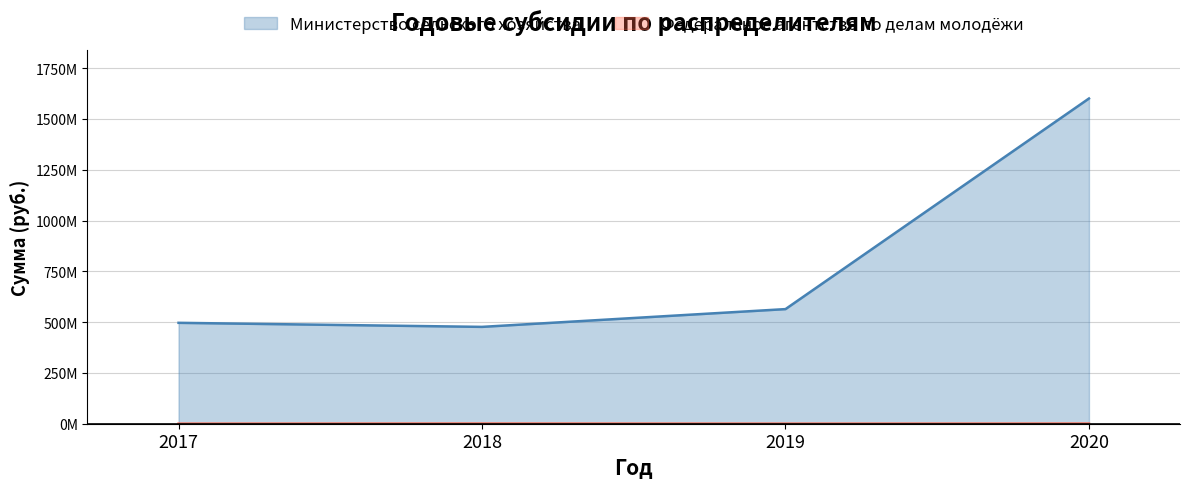

What is the average value of the Федеральное агентство по делам молодёжи series?

37500